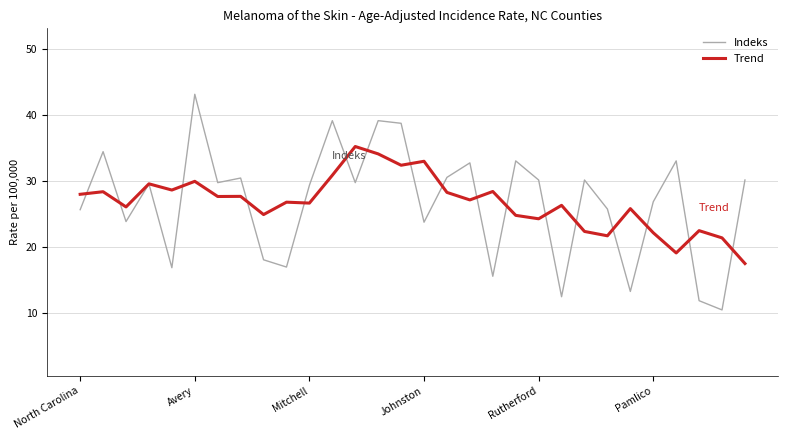

Which series has the largest range (max minus min)?

Indeks